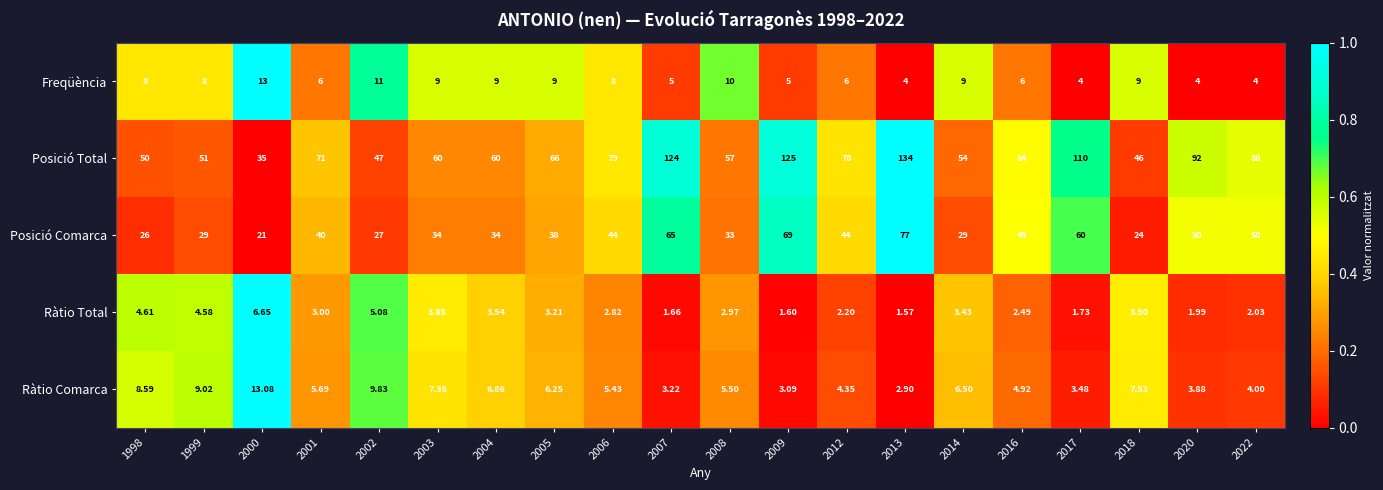

Which series changed the most between 2004 and 2014?

Posició Total